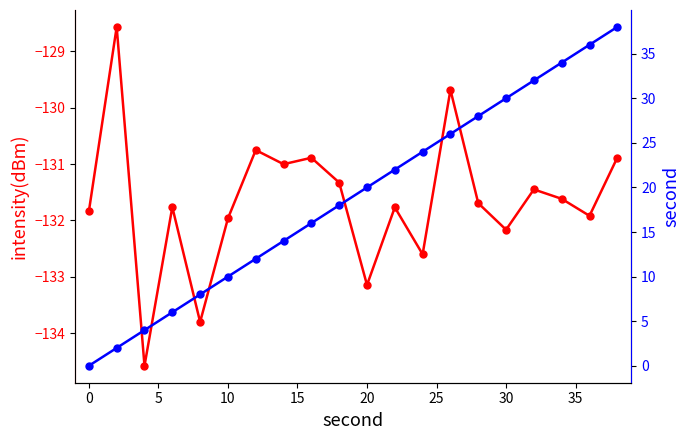

How many data points in second are less than 20?

10